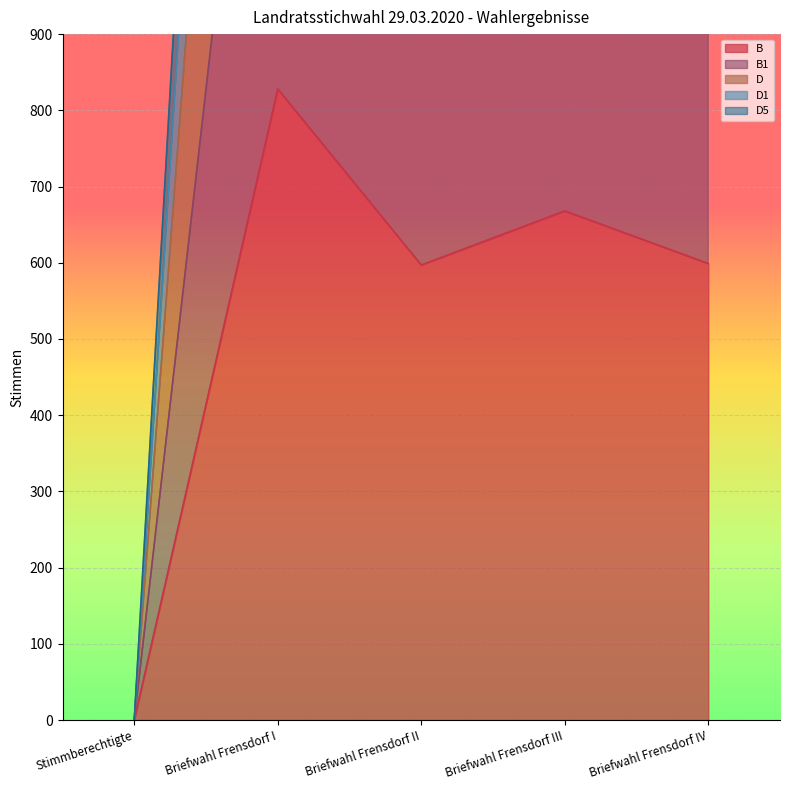

True or false: B has a value of 597 at Briefwahl Frensdorf II.

True